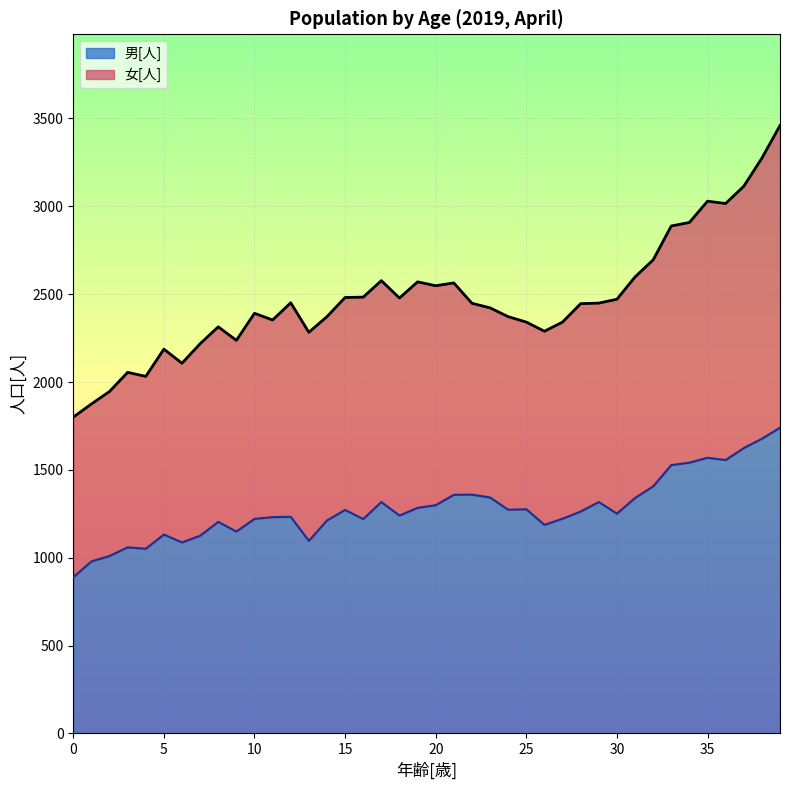

Reading right to left, what are all the values shown in this chart?

1740	1677	1624	1556	1569	1541	1527	1406	1340	1251	1317	1263	1222	1187	1276	1273	1343	1359	1358	1299	1284	1240	1317	1220	1272	1212	1096	1233	1231	1221	1149	1204	1125	1087	1132	1051	1059	1010	979	889